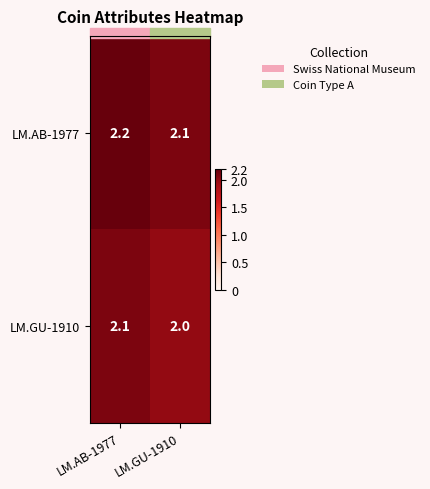

Is it true that LM.GU-1910 equals 0.7 at LM.AB-1977?

False